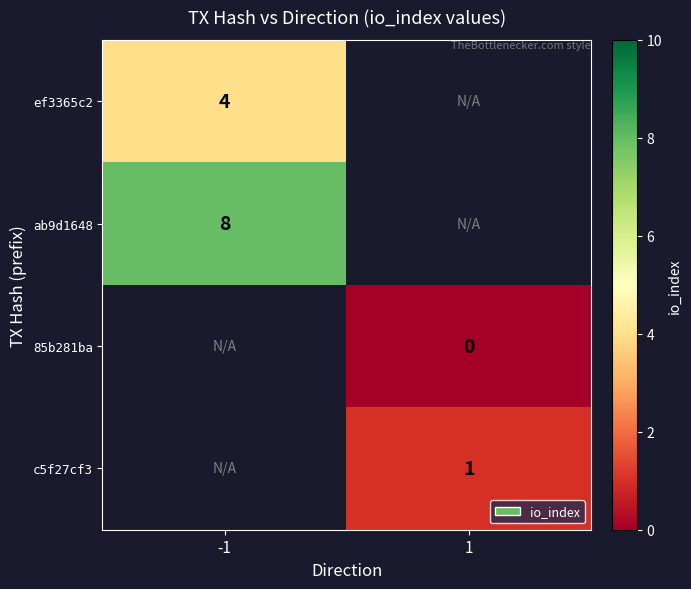

At how many categories does at least one series exceed 5?

1